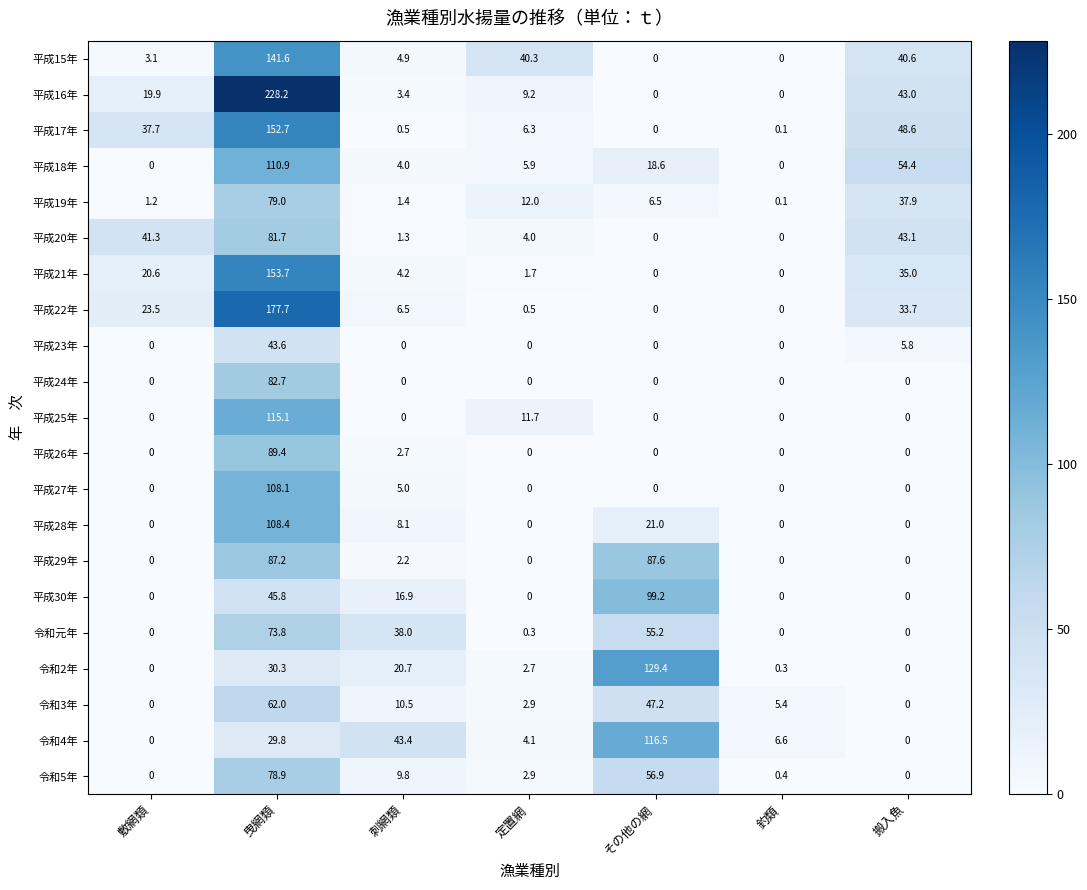

List the series in order of their peak value, highest first.

平成16年, 平成22年, 平成21年, 平成17年, 平成15年, 令和2年, 令和4年, 平成25年, 平成18年, 平成28年, 平成27年, 平成30年, 平成26年, 平成29年, 平成24年, 平成20年, 平成19年, 令和5年, 令和元年, 令和3年, 平成23年